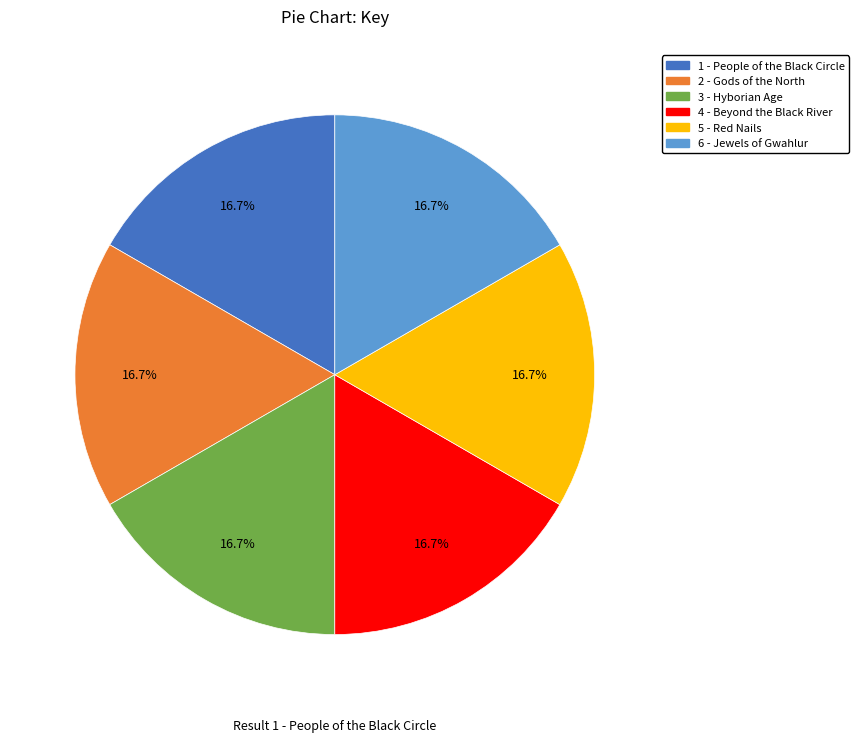

Approximately how many times larger is the value at 3 compared to 2?

1.0